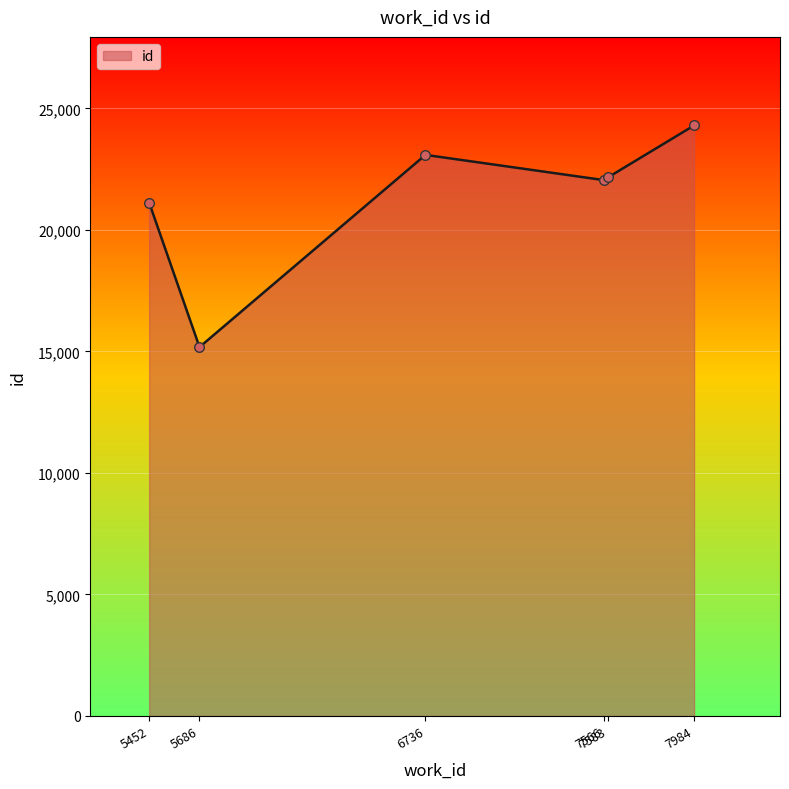

What is the change in value from 5452 to 7583?

+1031